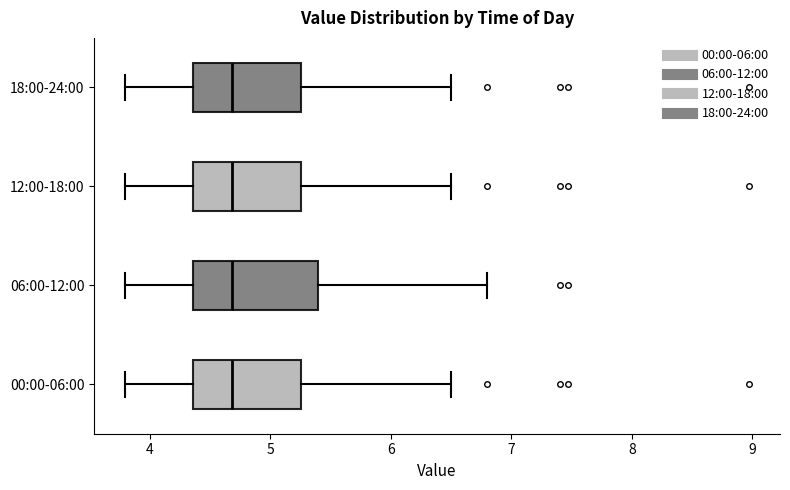

Reading bottom to top, read every box against the x-axis: the position of its median line, the range the box covers, and the ends of its whiskers. The values are not printed on the chart, so give them approximately, as read against the axis.

00:00-06:00: median 4.7, box 4.4 to 5.3, whiskers 3.8 to 6.5
06:00-12:00: median 4.7, box 4.4 to 5.4, whiskers 3.8 to 6.8
12:00-18:00: median 4.7, box 4.4 to 5.3, whiskers 3.8 to 6.5
18:00-24:00: median 4.7, box 4.4 to 5.3, whiskers 3.8 to 6.5